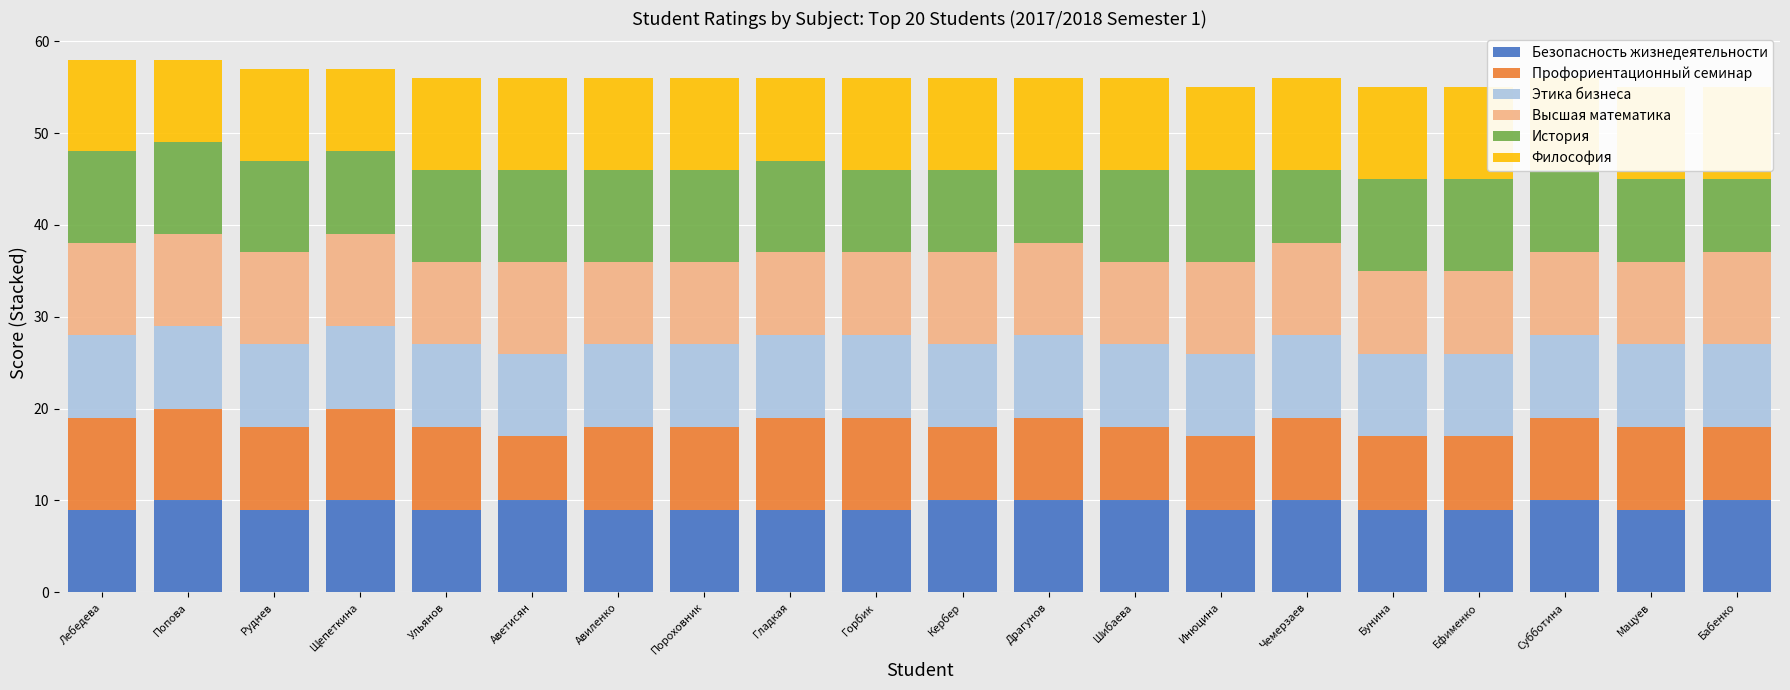

Which series has the widest spread of values?

Профориентационный семинар